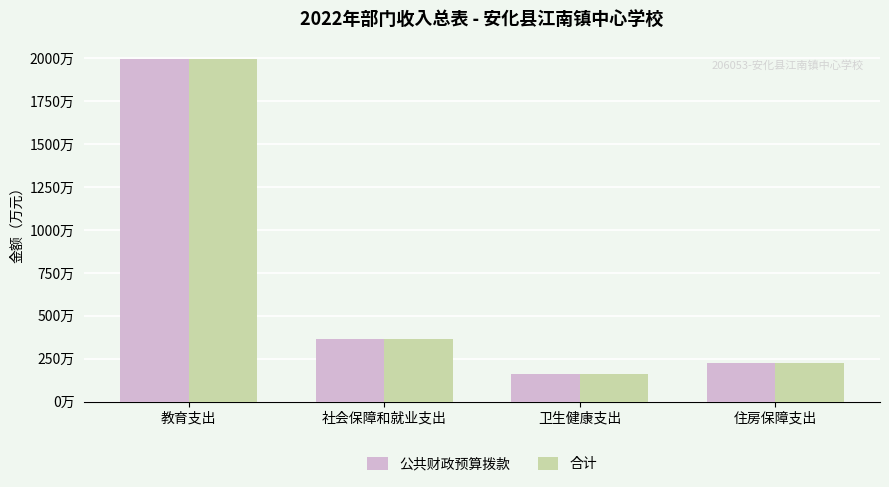

What is the label of the 2nd bar from the right?

卫生健康支出